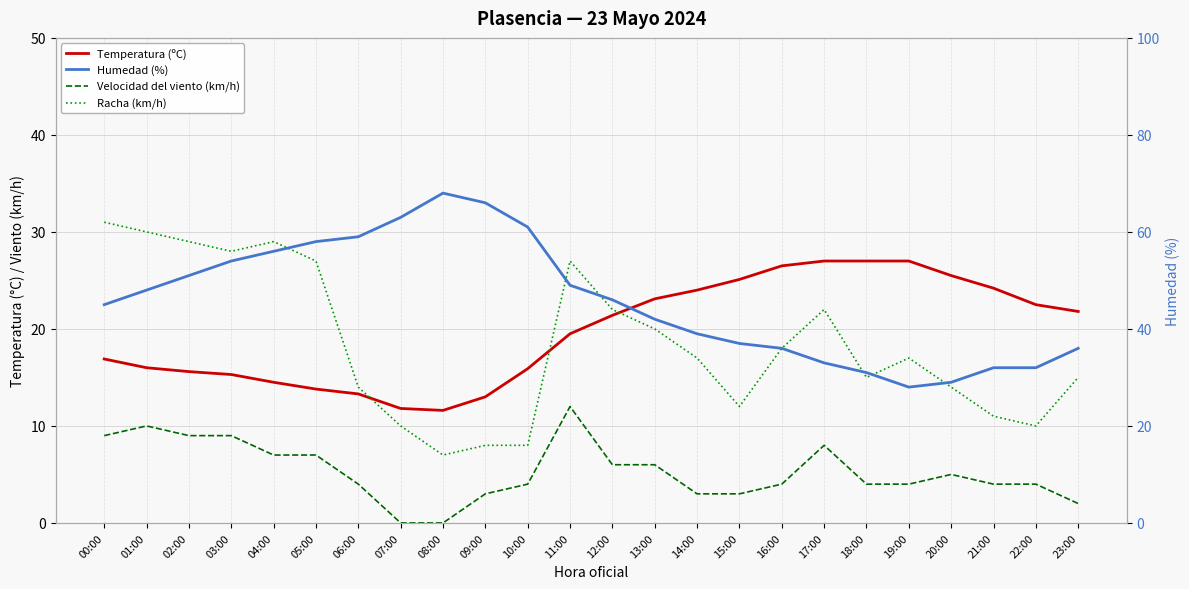

Which series has the largest range (max minus min)?

Humedad (%)